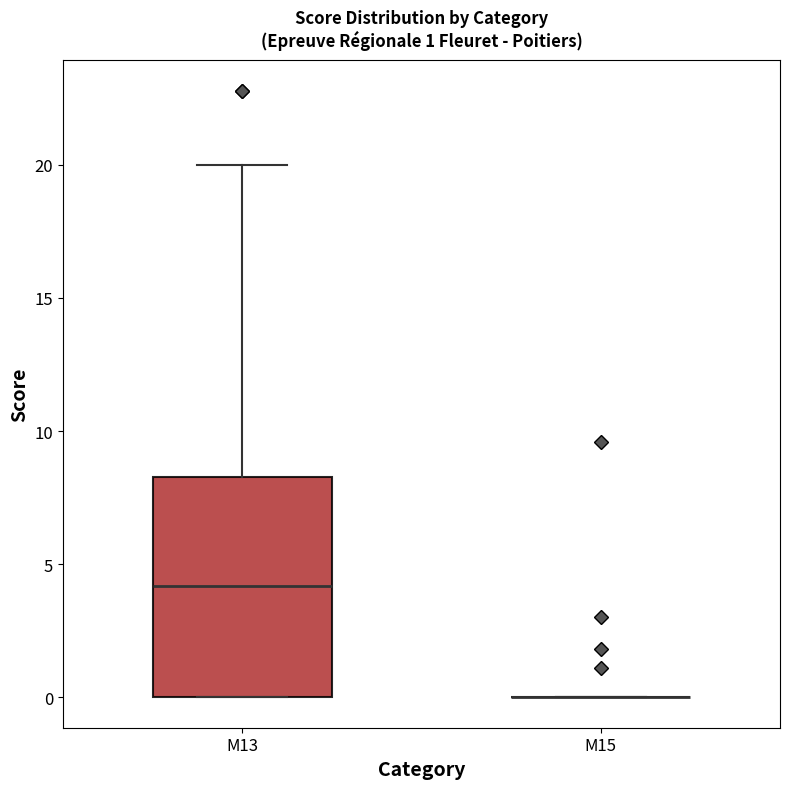

Which box is the tallest, from its lower edge to its upper edge?

M13